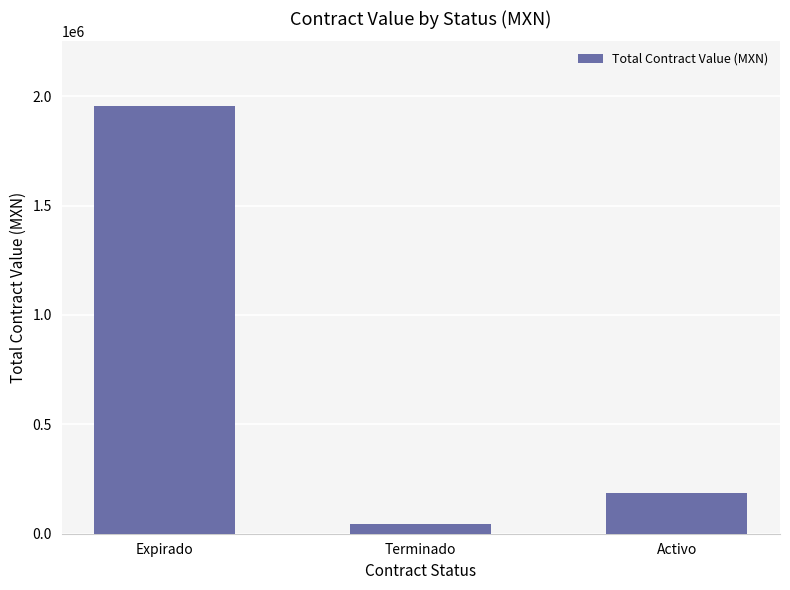

What is the label of the 3rd bar from the left?

Activo